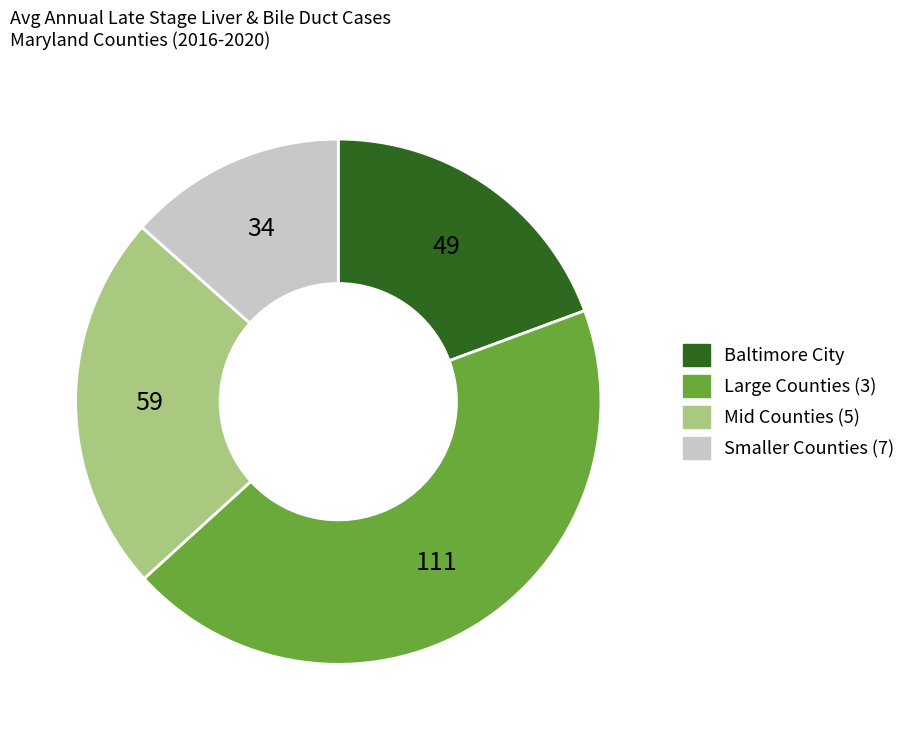

Does any single category account for the majority?

No